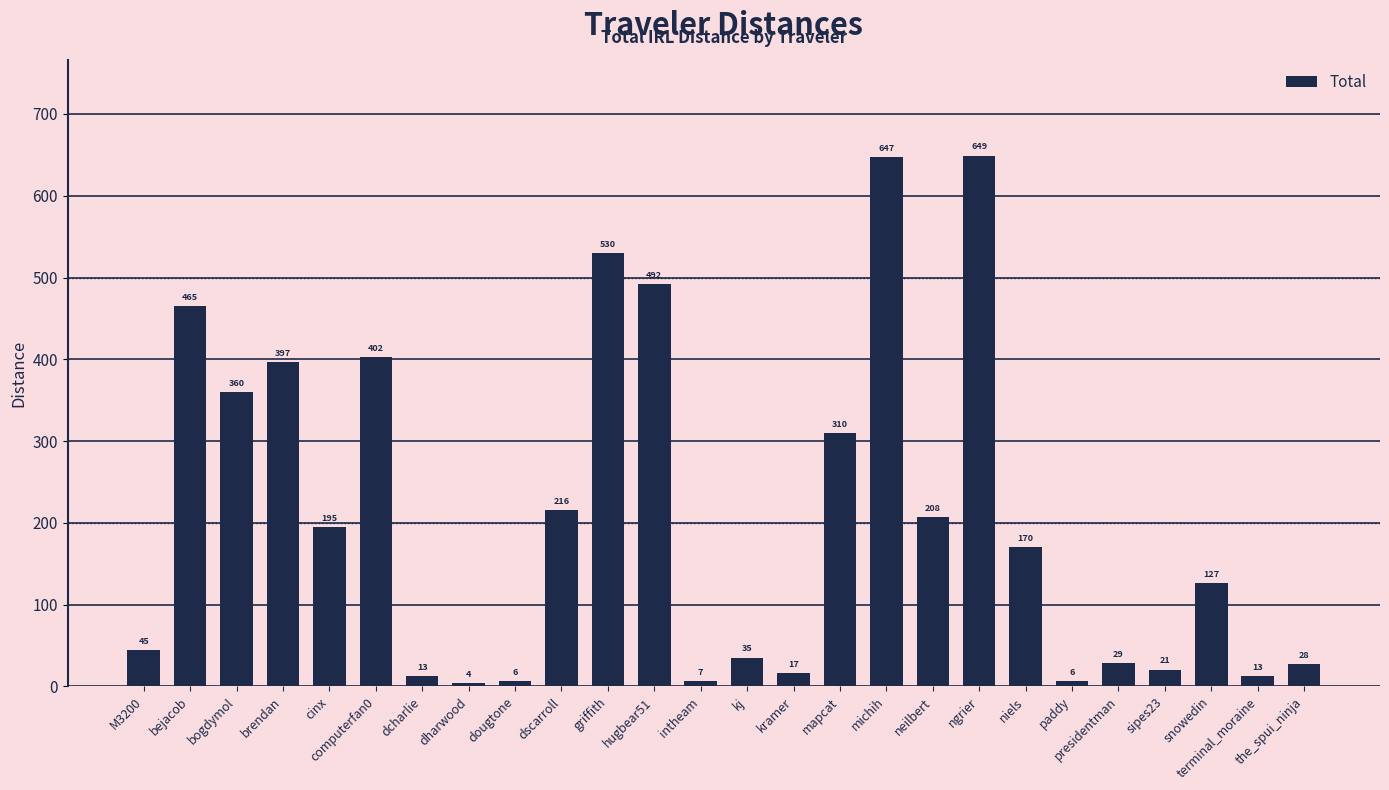

What is the ratio of the value at hugbear51 to the value at the_spui_ninja?

17.7